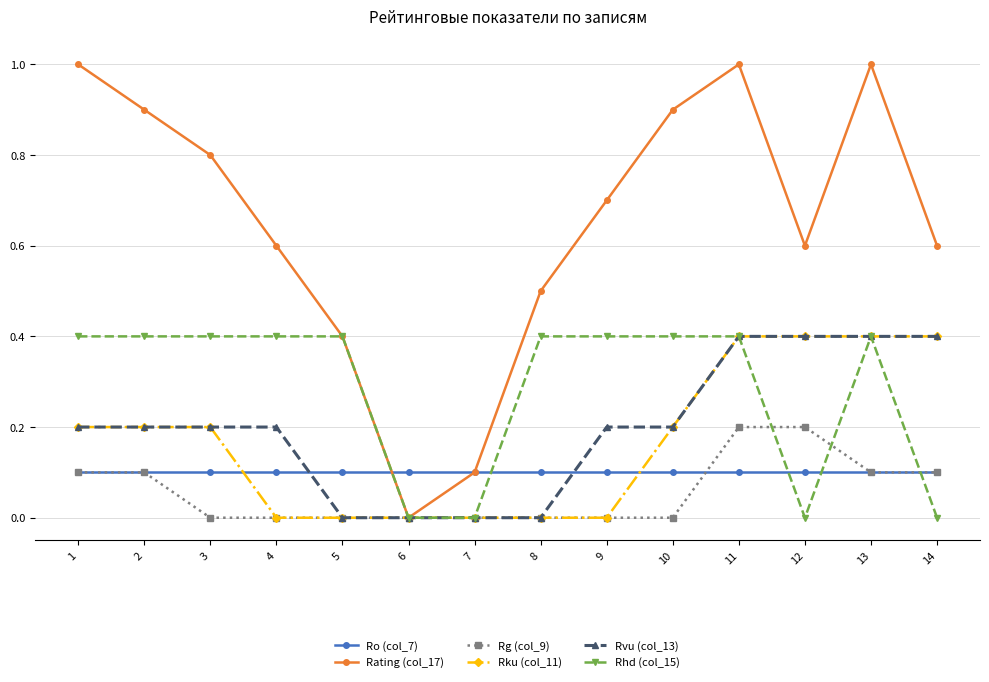

Between which two adjacent categories do Ro (col_7) and Rhd (col_15) first intersect?

5 and 6